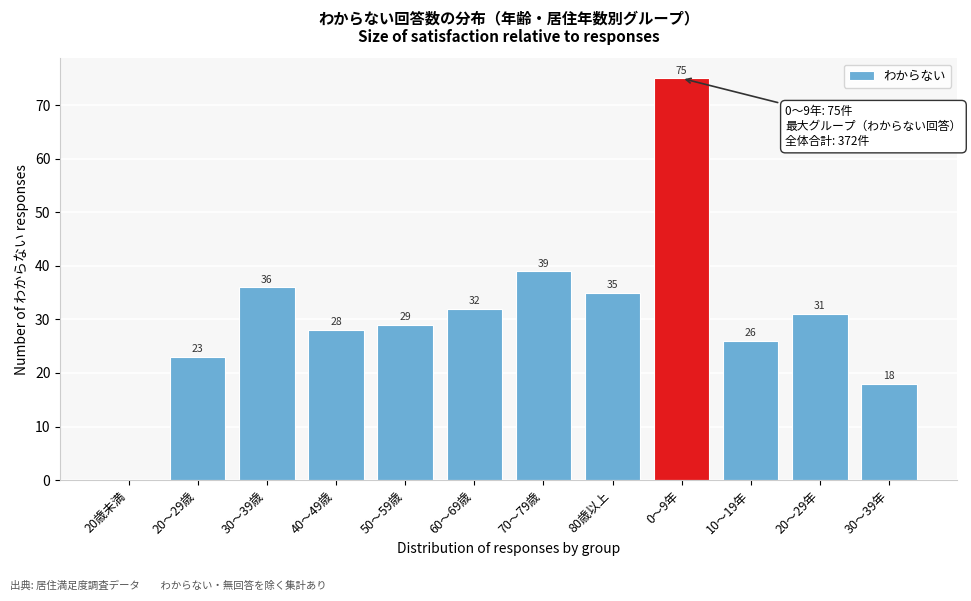

Reading left to right, transcribe all the data shown in this chart.

20歳未満=0	20～29歳=23	30～39歳=36	40～49歳=28	50～59歳=29	60～69歳=32	70～79歳=39	80歳以上=35	0～9年=75	10～19年=26	20～29年=31	30～39年=18